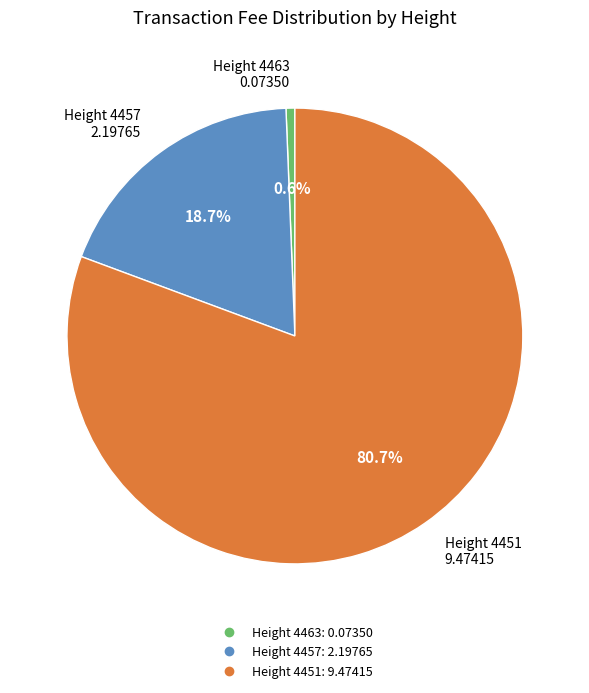

How many slices are in this pie chart?

3